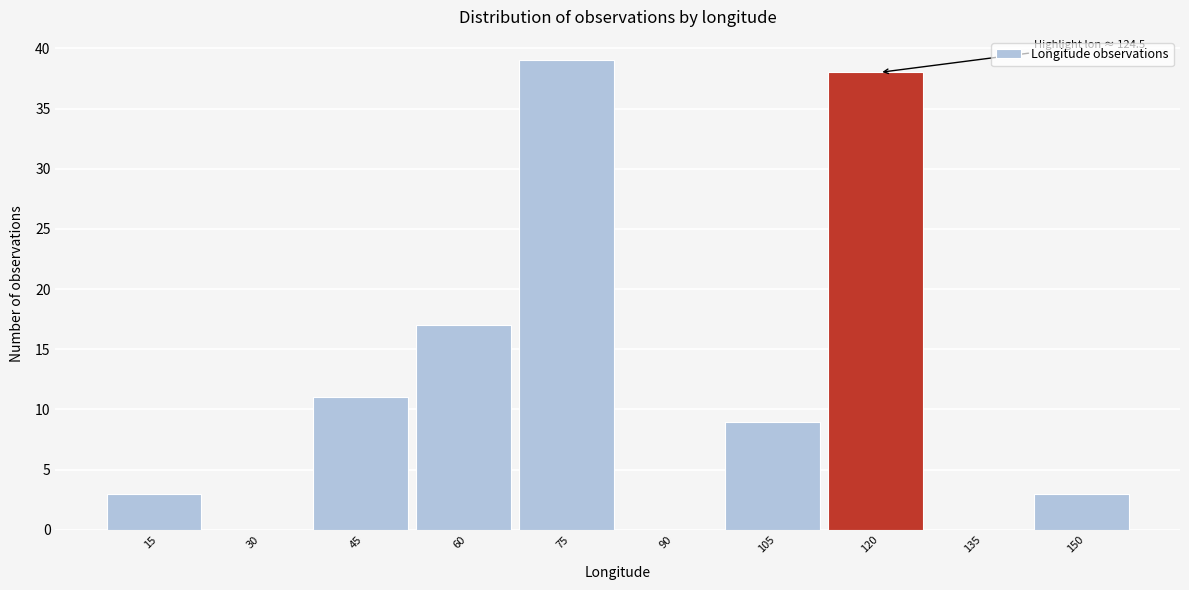

Reading left to right, extract all data points from this chart.

15=3	30=0	45=11	60=17	75=39	90=0	105=9	120=38	135=0	150=3